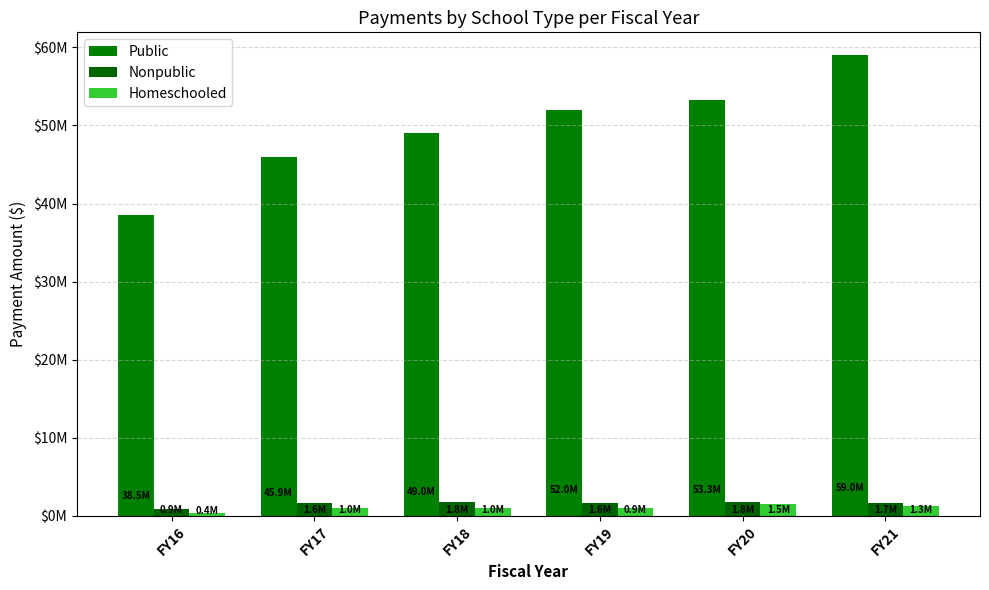

At how many categories does at least one series exceed 26453525?

6